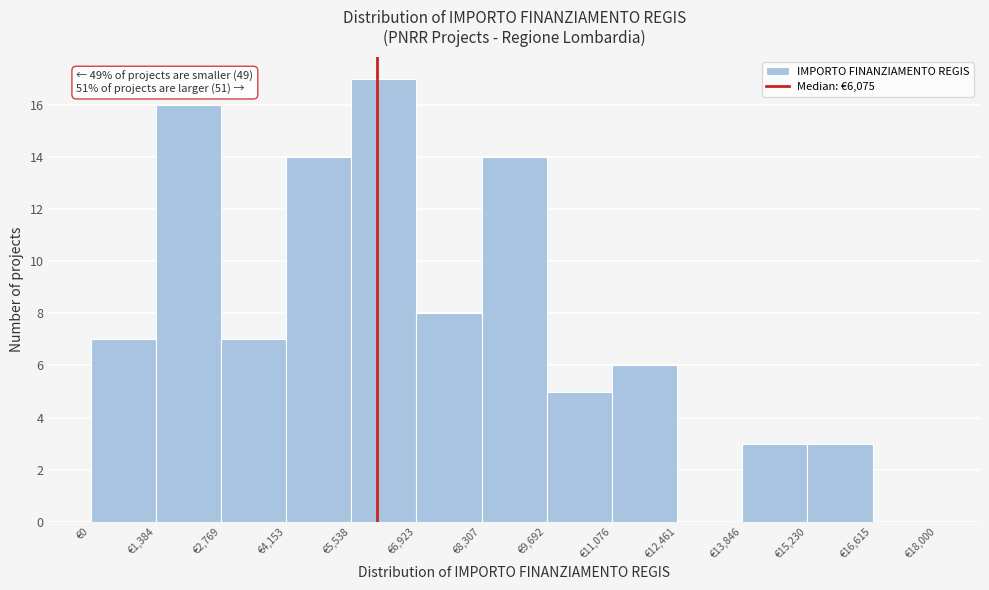

Over which range of the x-axis is the bar tallest?

5600 to 7000